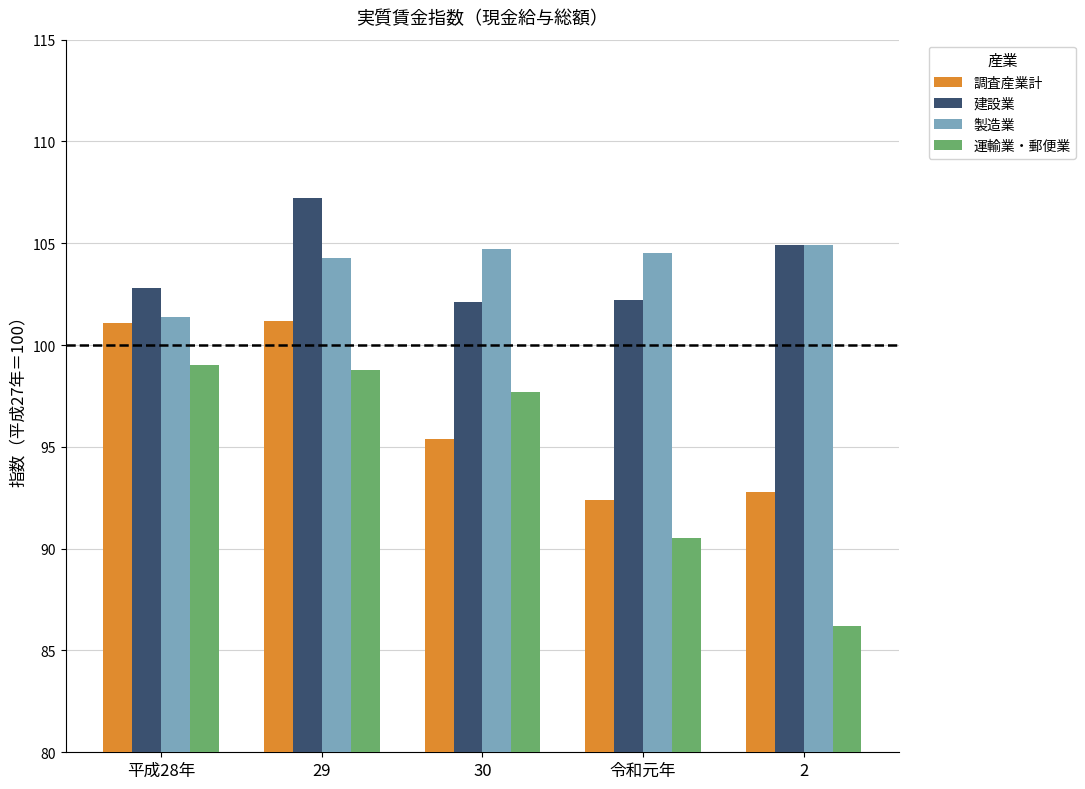

What are all the series names shown in the legend?

調査産業計, 建設業, 製造業, 運輸業・郵便業